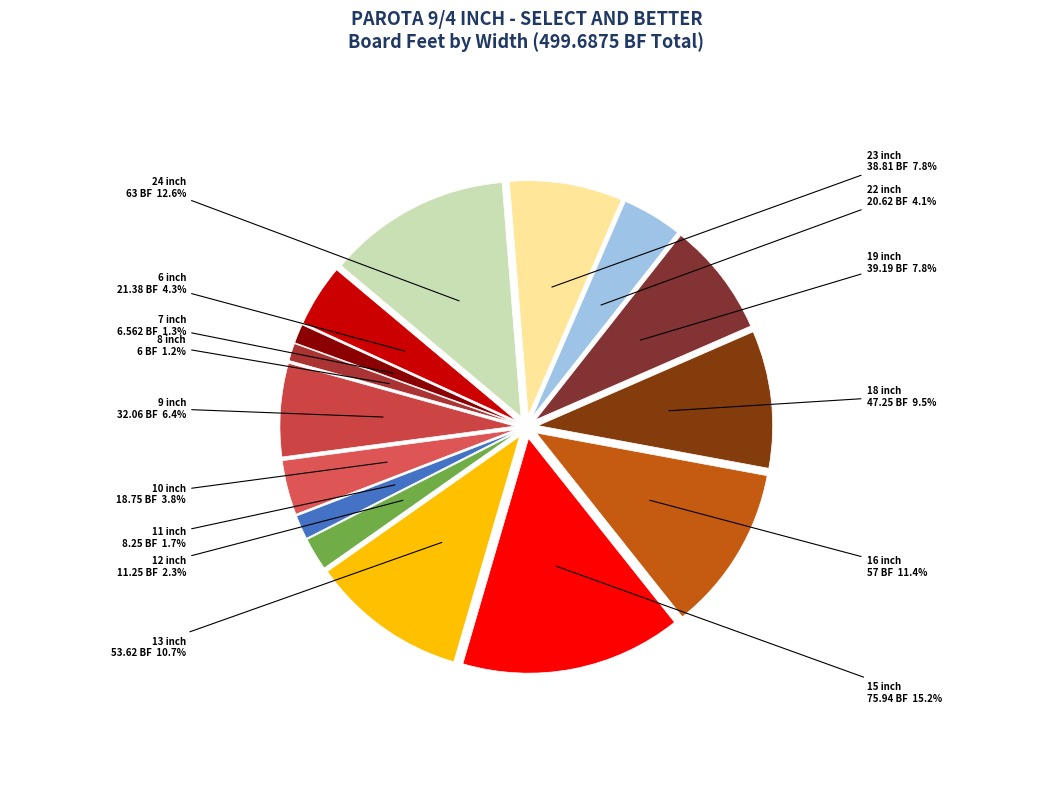

Does 16 inch represent more than half of the total?

No